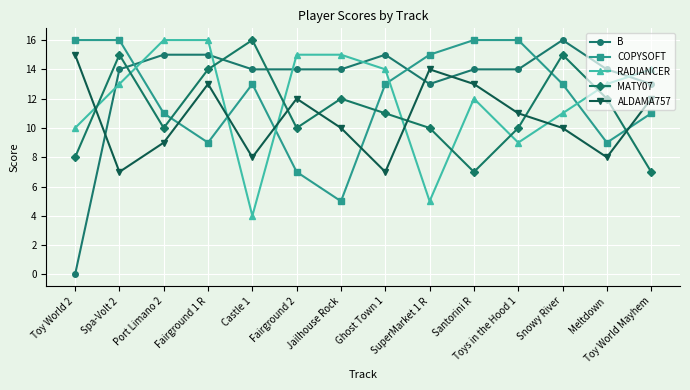

What is the maximum value for ALDAMA757?

15